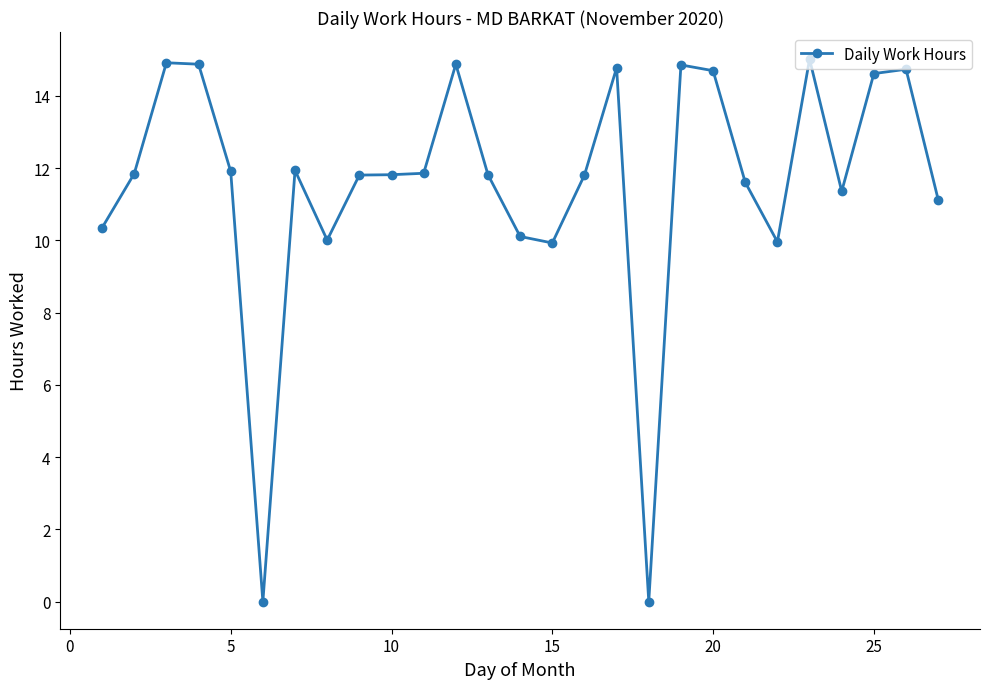

True or false: there are more than 2 points higher than both neighbors.

True